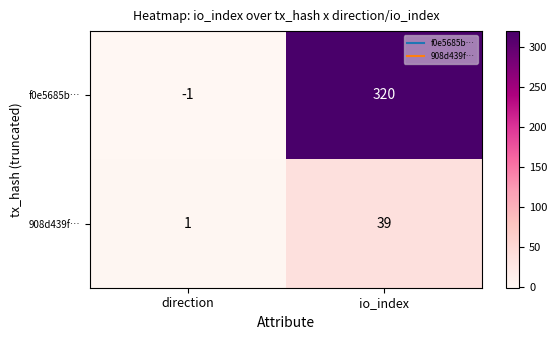

Which series has the widest spread of values?

f0e5685b…